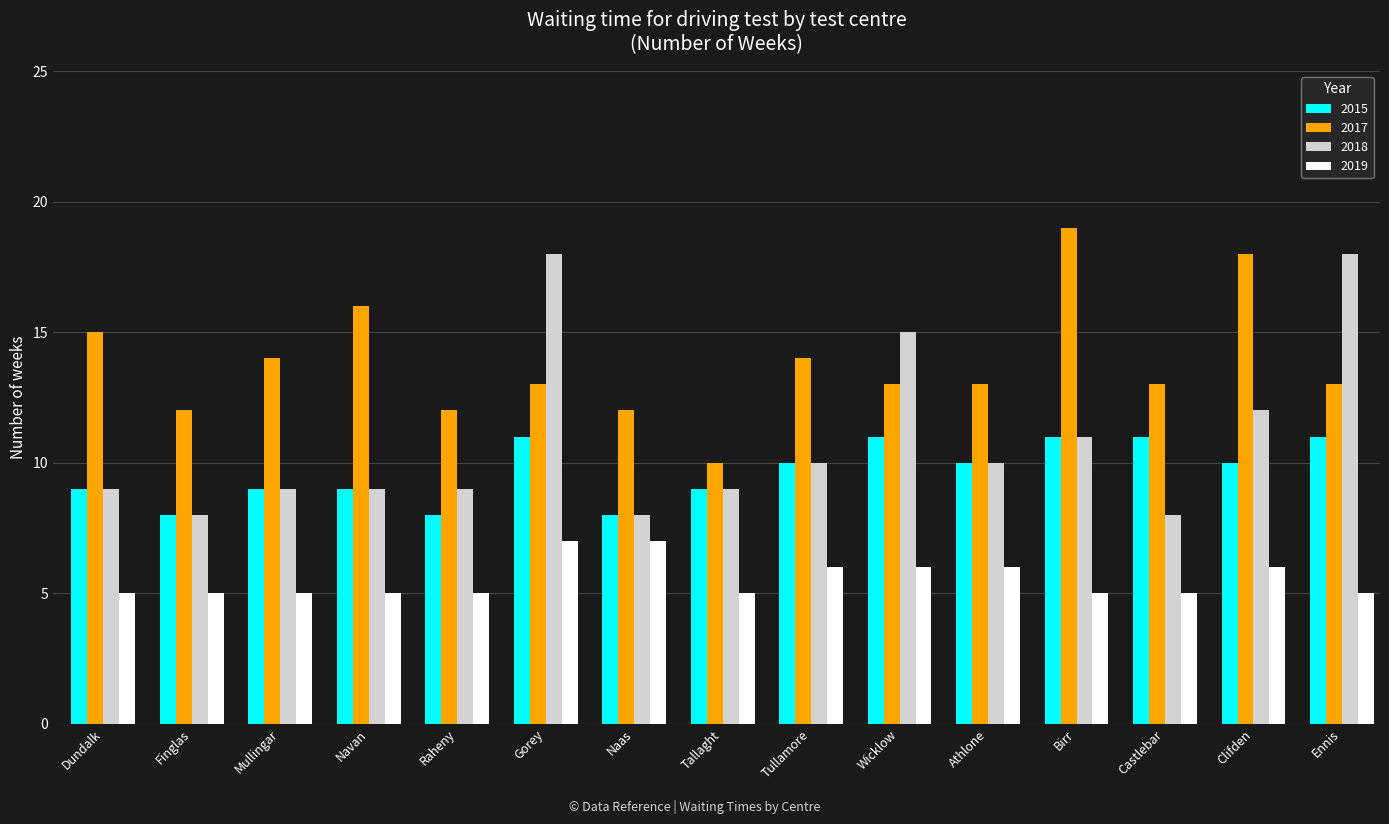

How many bars are there in total?

60